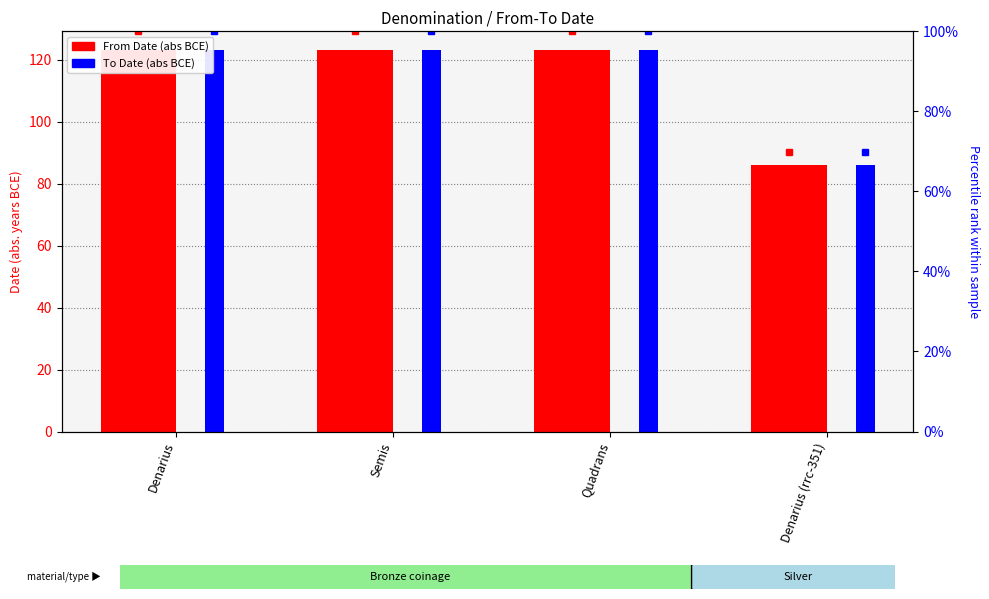

What is the label of the 3rd bar from the right?

Semis